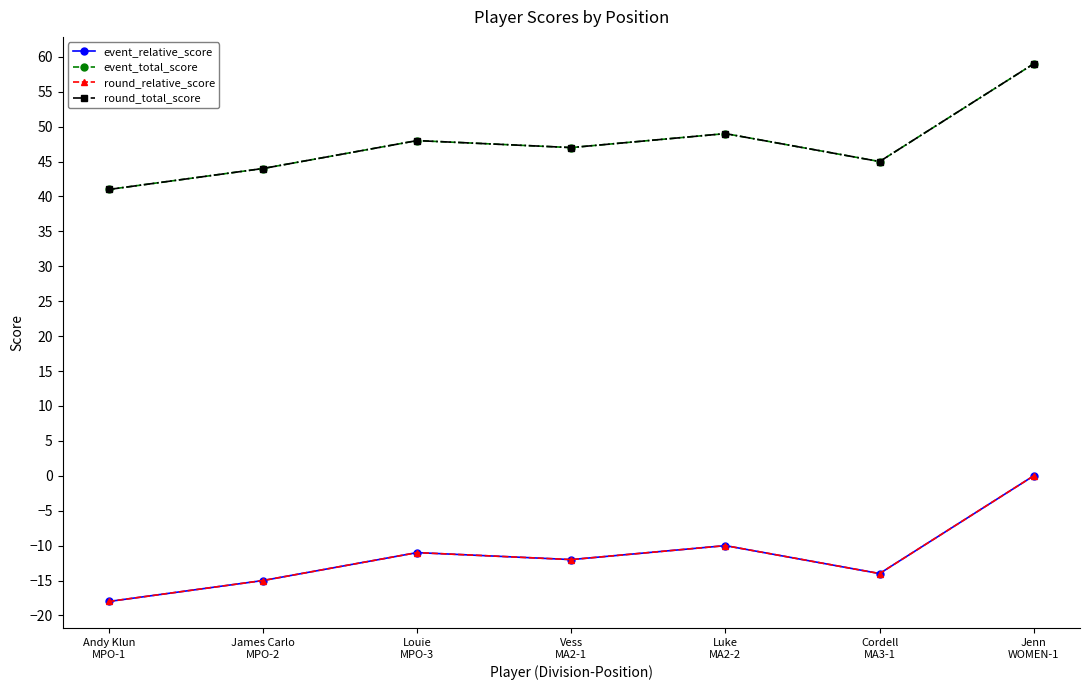

What is the difference between the maximum and minimum values in the event_total_score series?

18